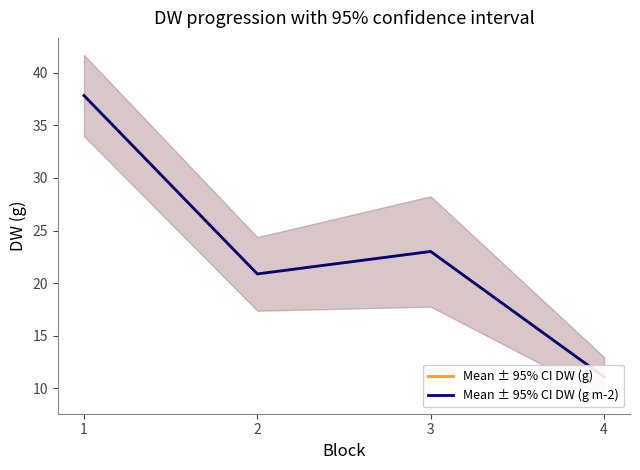

The value of Mean ± 95% CI DW (g m-2) at 4 is 11.1. True or false?

True